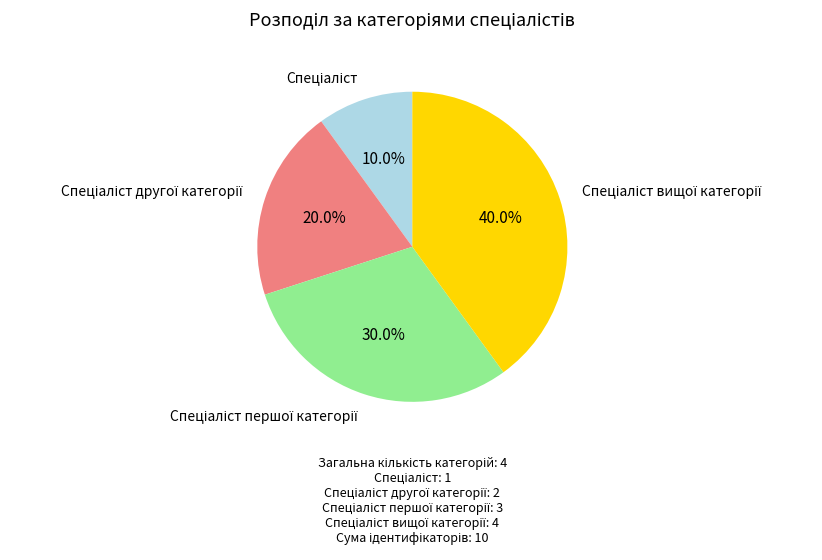

Is there a majority slice in this chart?

No